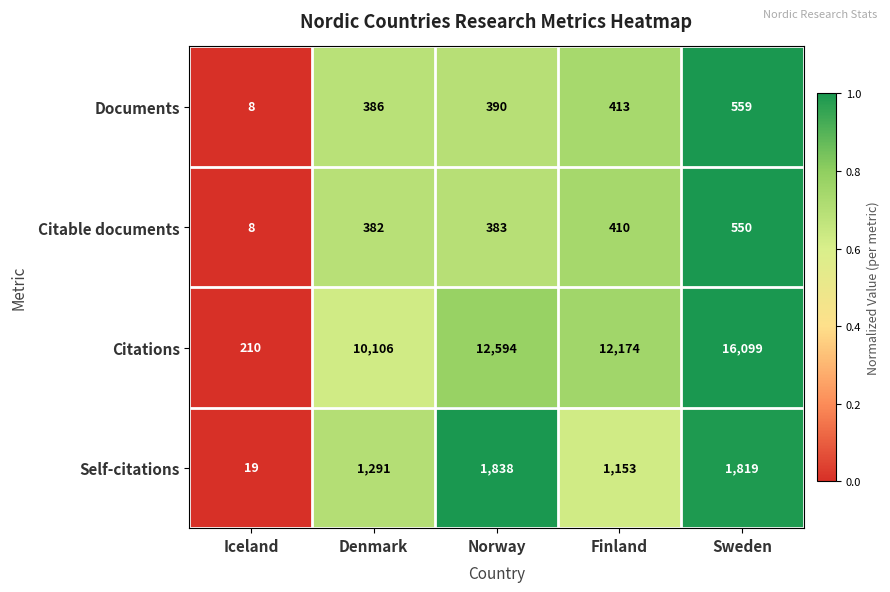

What is the sum of the Citable documents values at Denmark and Finland?

792